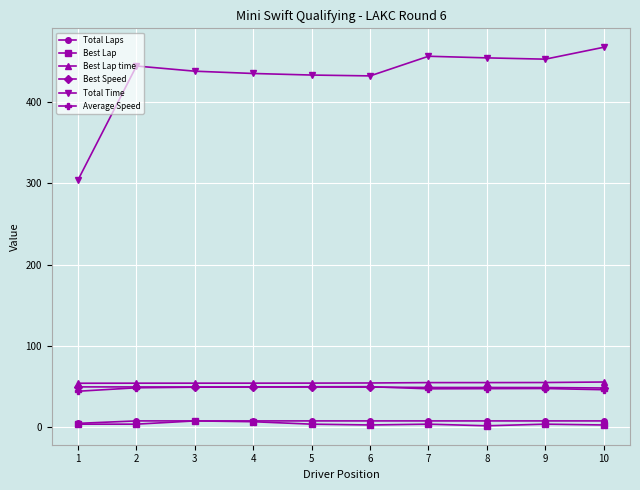

Read the Best Speed value at 9.

49.0